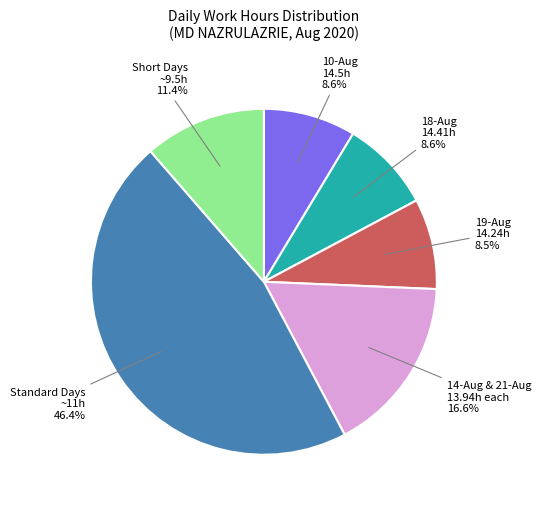

Is there a majority slice in this chart?

No